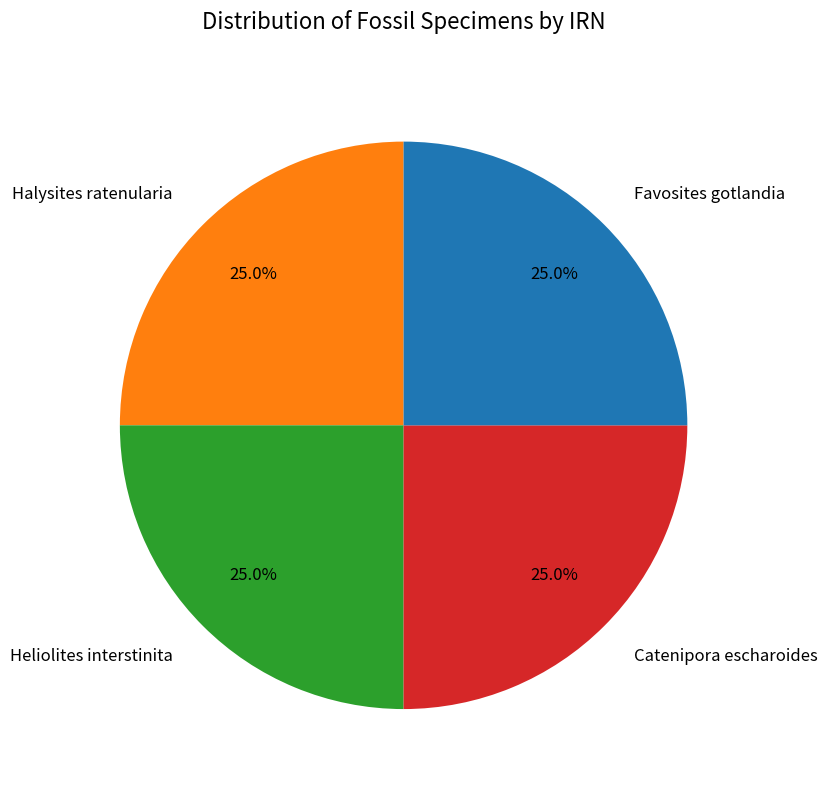

Count the number of slices in the pie.

4